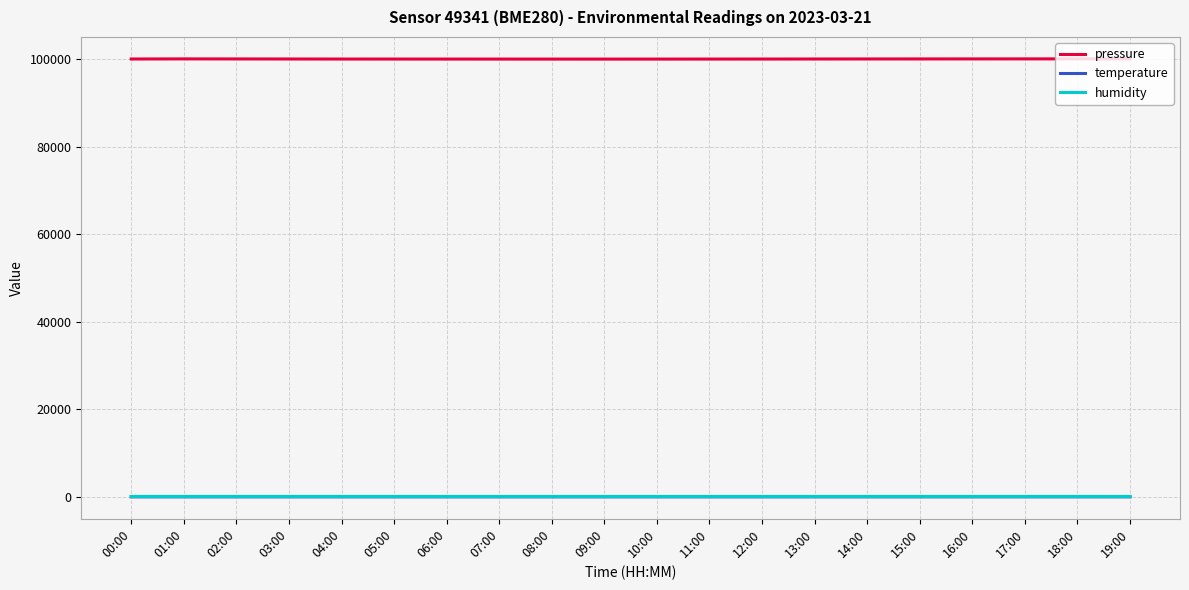

Which series has the largest range (max minus min)?

pressure